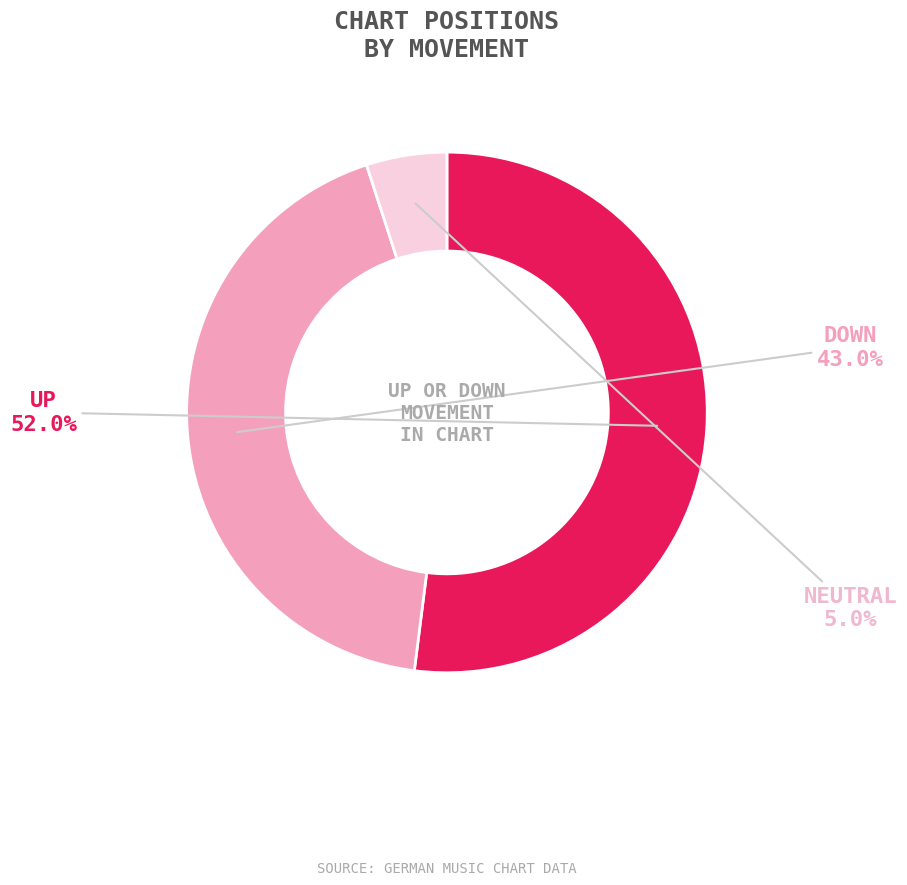

Is there any slice that represents more than half of the pie?

Yes